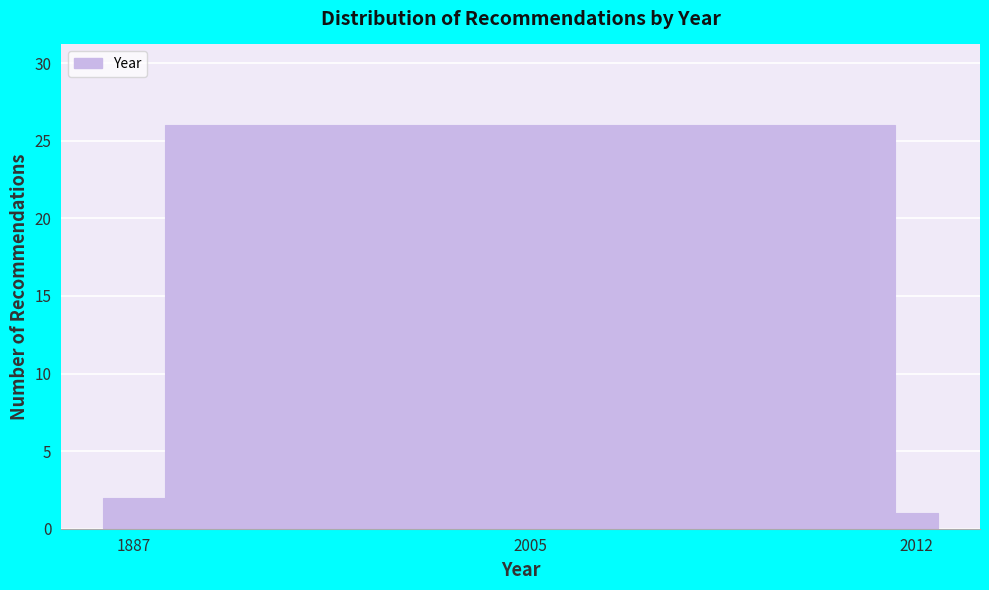

Reading left to right, extract all data points from this chart.

2	26	1